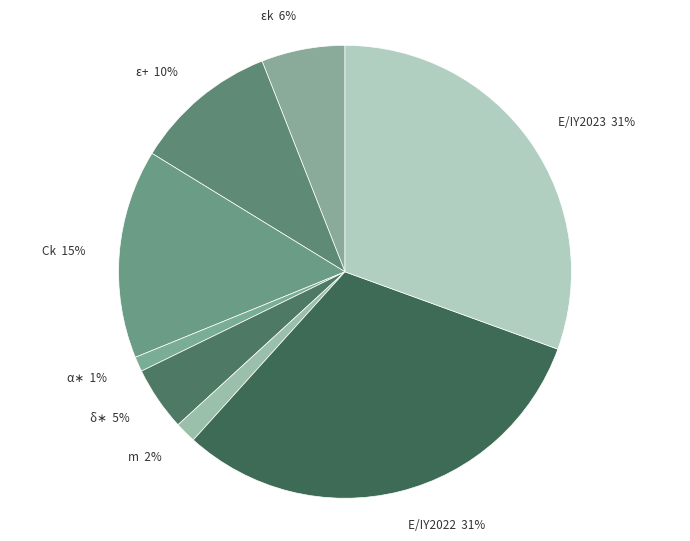

To the nearest percent, what is the difference between the E/IY2022 and ε+ slice percentages?

21%